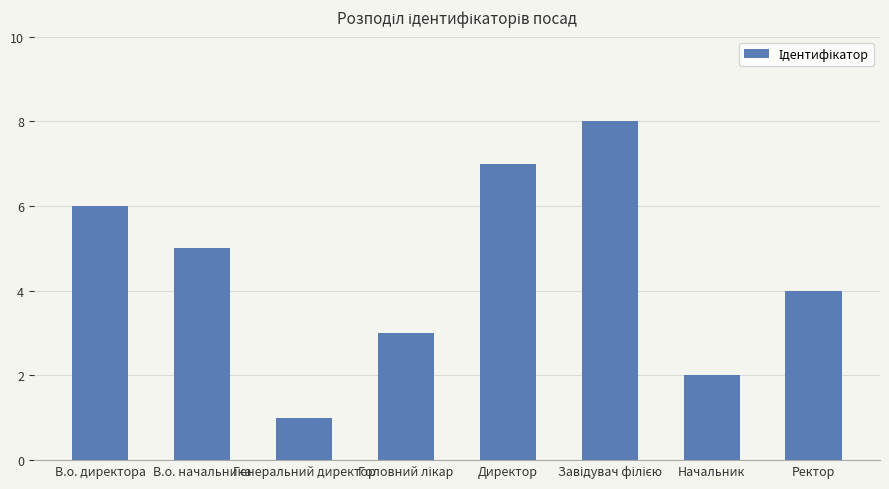

Does the chart contain stacked bars?

No